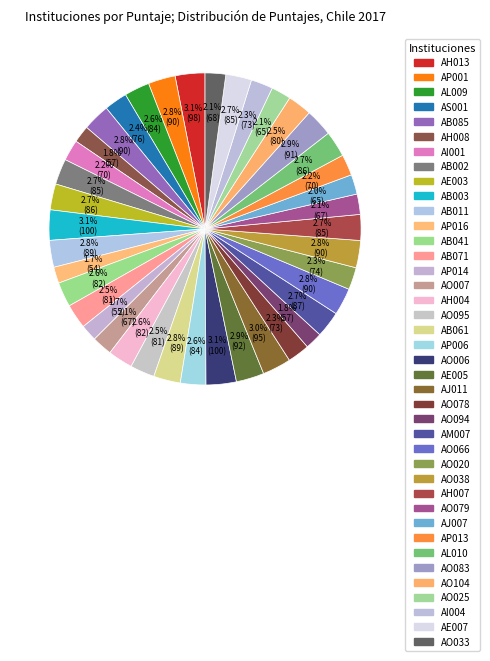

Is there a majority slice in this chart?

No